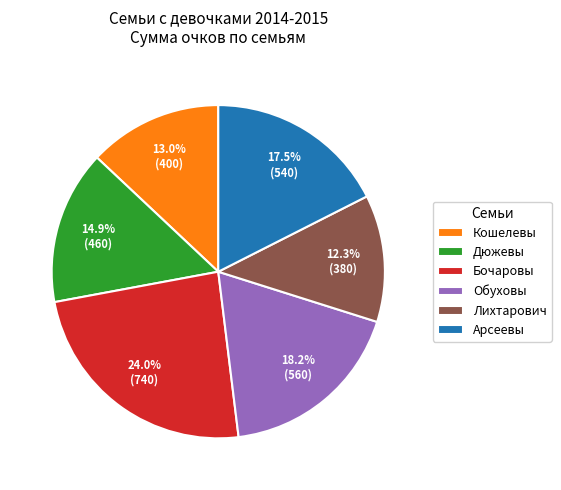

Between Дюжевы and Лихтарович, which is larger?

Дюжевы